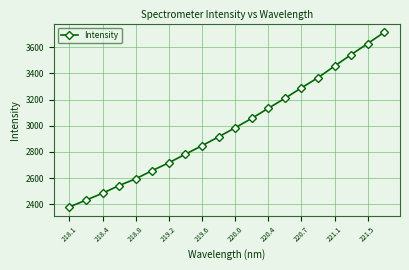

Is this an area chart (filled region under the line)?

No